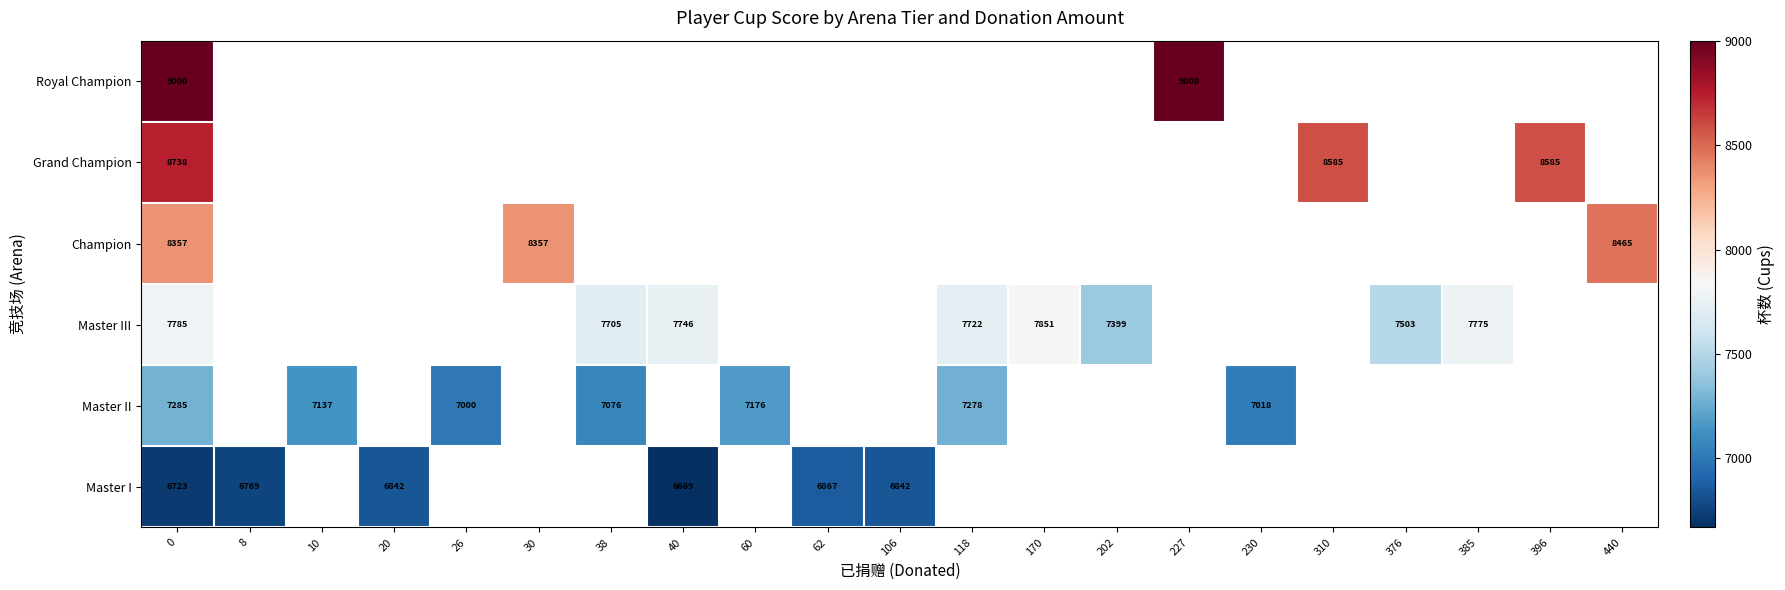

Count the number of data series in this chart.

6